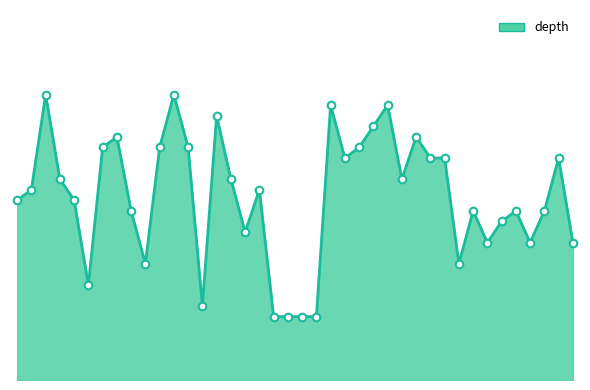

How many lines are shown in the chart?

1